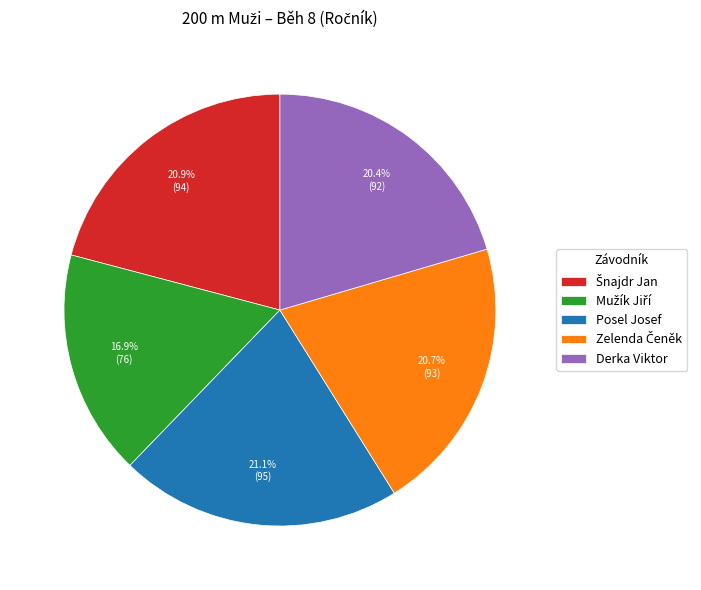

To the nearest percent, what is the difference between the largest and smallest slice percentages?

4%